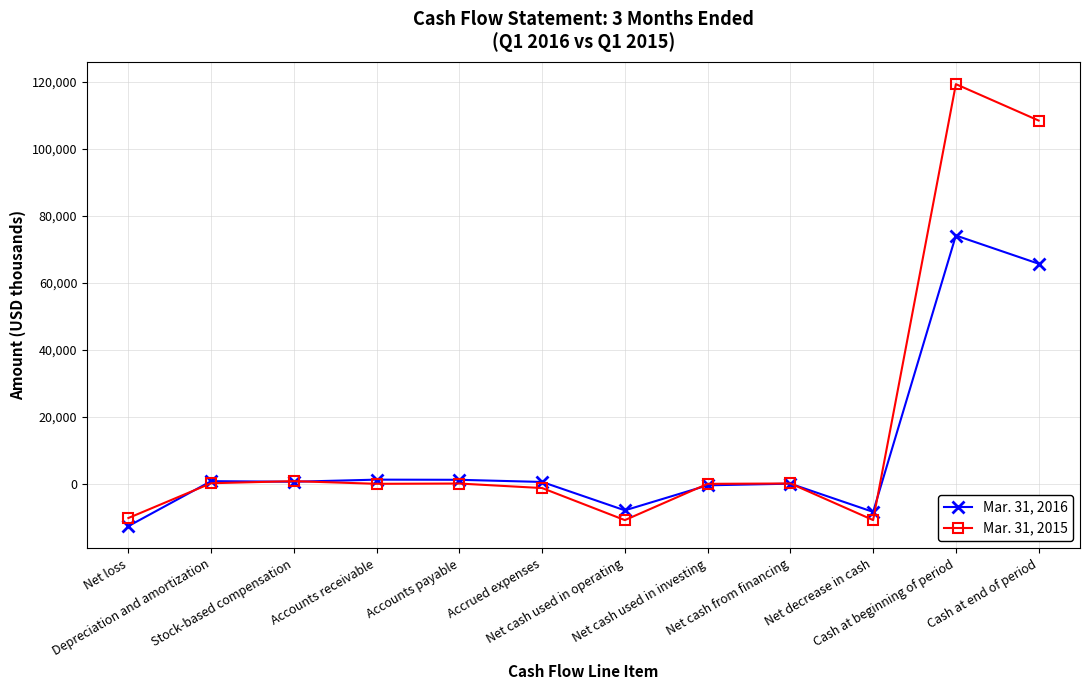

What is the minimum value for Mar. 31, 2016?

-12673